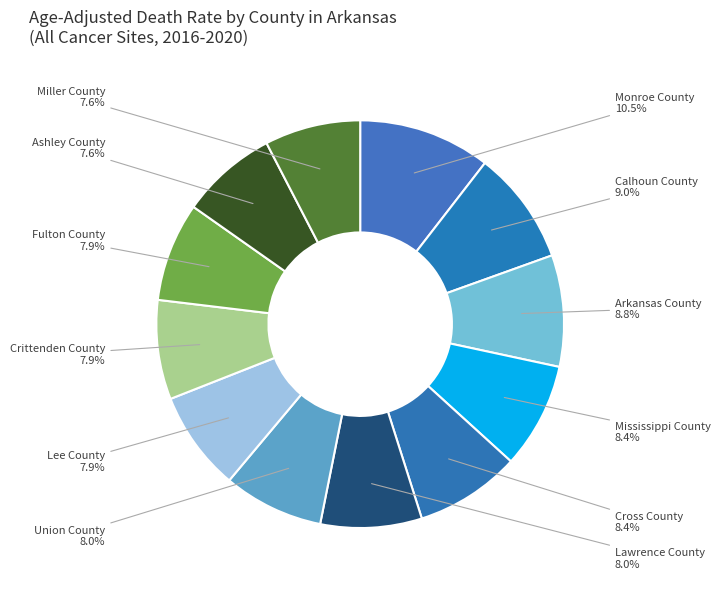

Is there a majority slice in this chart?

No